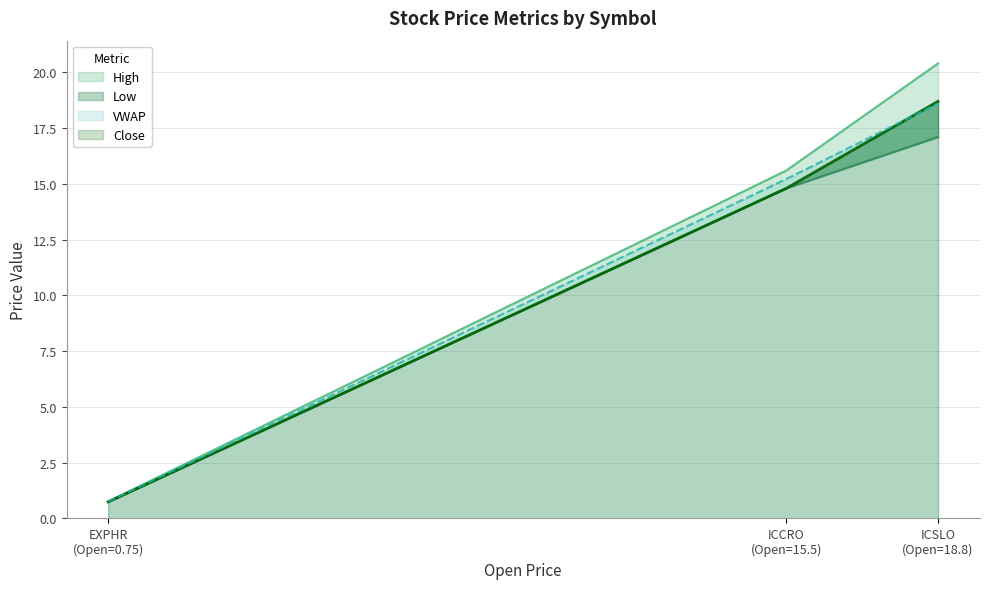

The VWAP series shows 15.2 at ICCRO (Open=15.5). True or false?

True